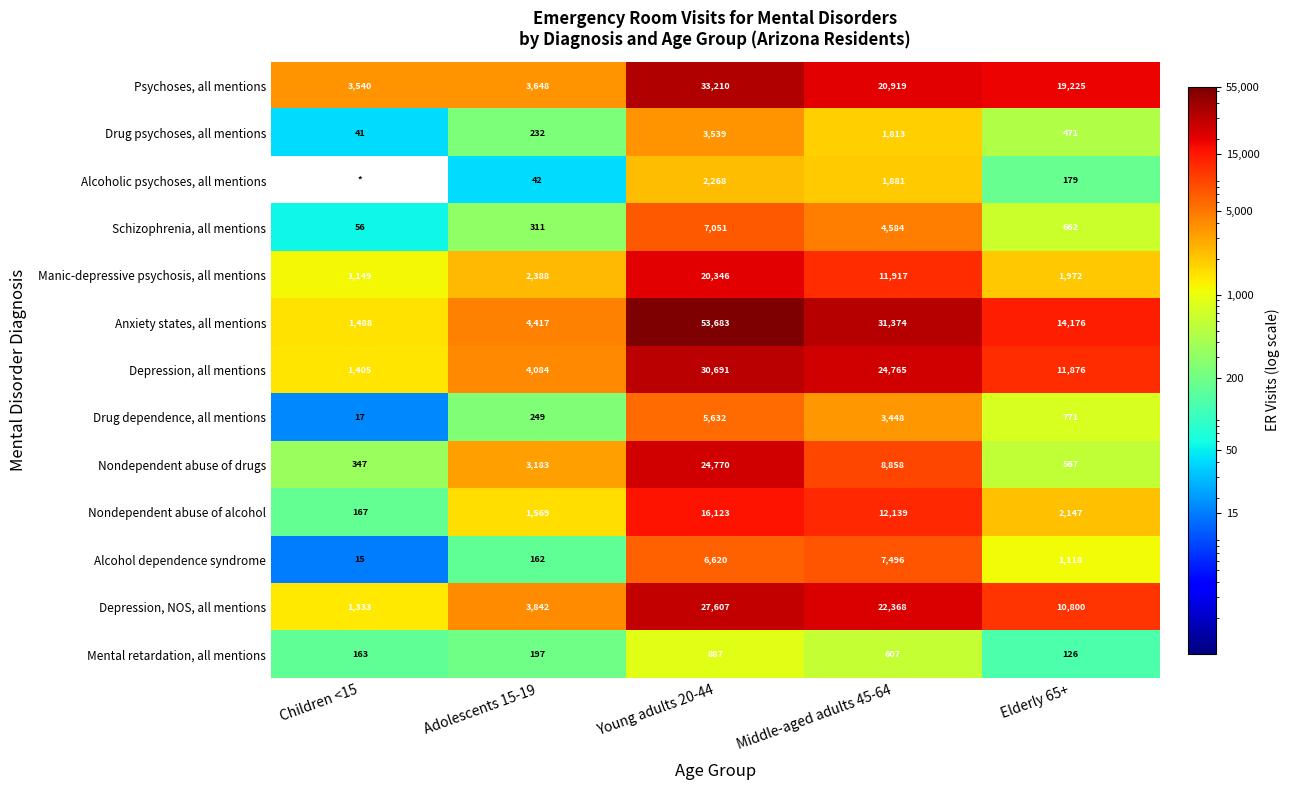

The Alcohol dependence syndrome series shows 283 at Adolescents 15-19. True or false?

False